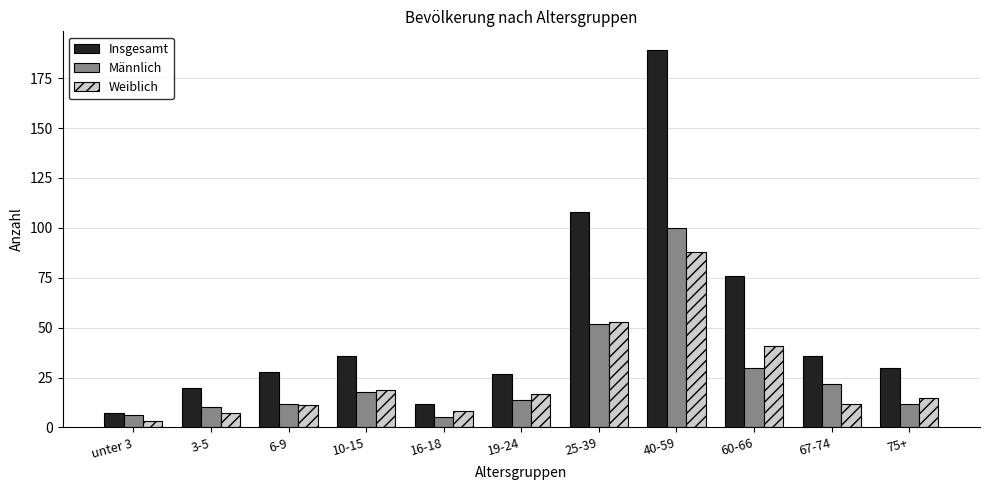

Reading right to left, transcribe all the data shown in this chart.

Insgesamt: 30	36	76	189	108	27	12	36	28	20	7
Männlich: 12	22	30	100	52	14	5	18	12	10	6
Weiblich: 15	12	41	88	53	17	8	19	11	7	3